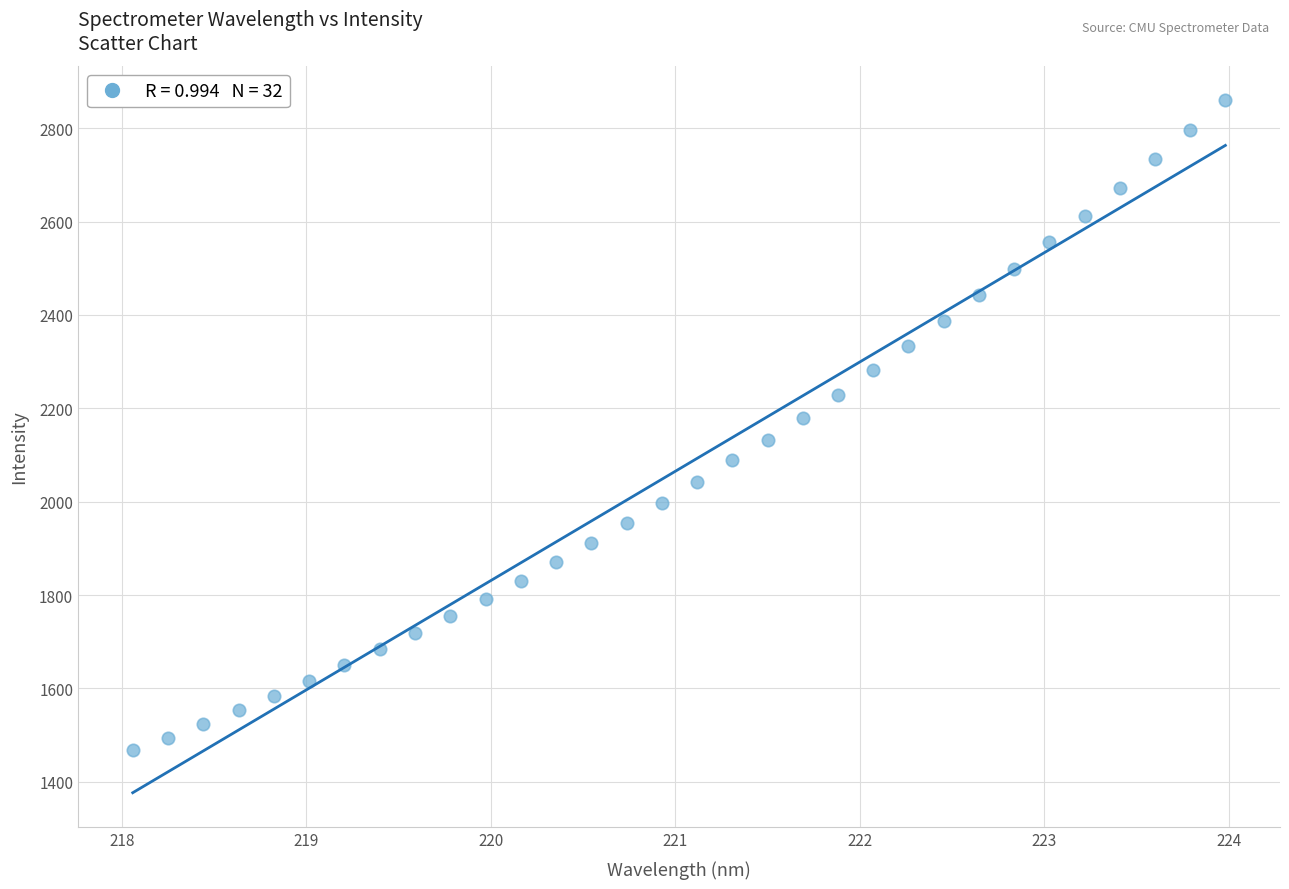

What is the range of X values (max minus min)?

5.9